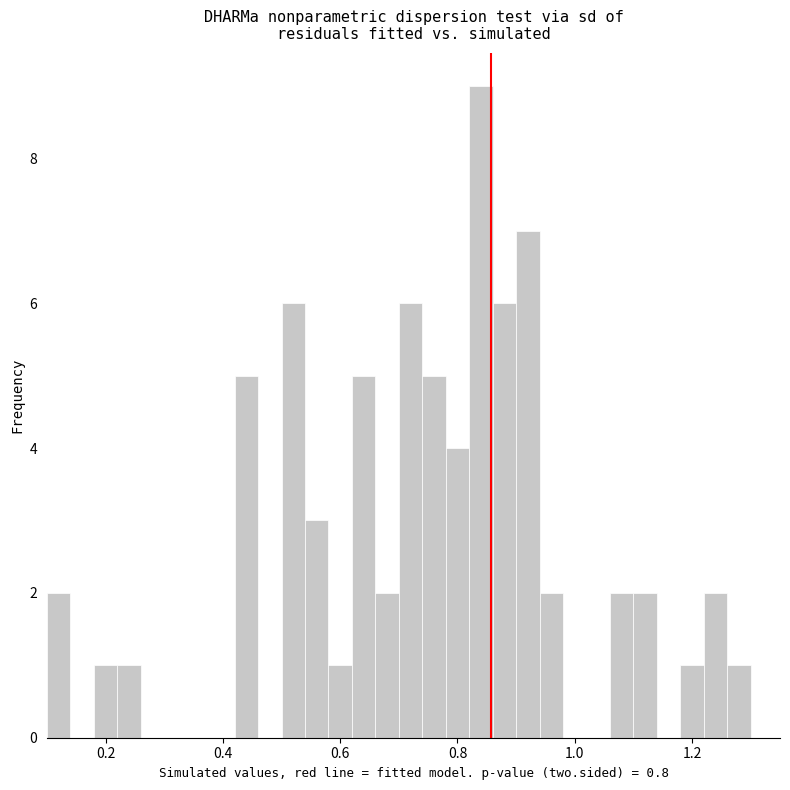

Read against the x-axis, roughly where is the centre of the tallest bar?

0.84